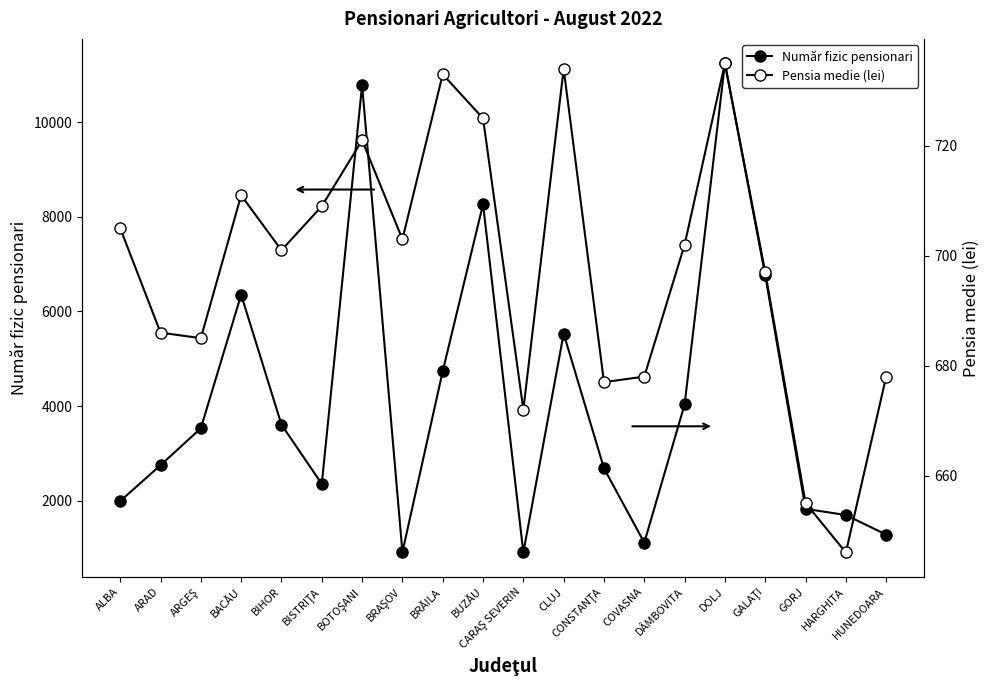

How many lines are shown in the chart?

2